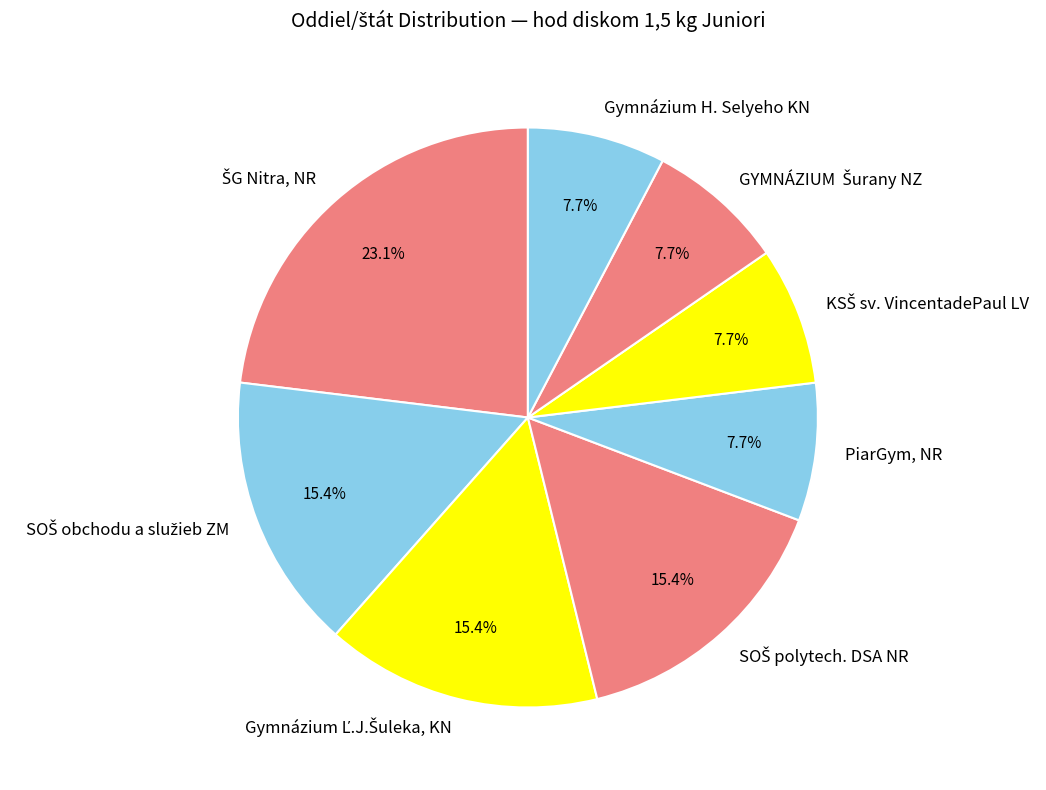

Is there a majority slice in this chart?

No